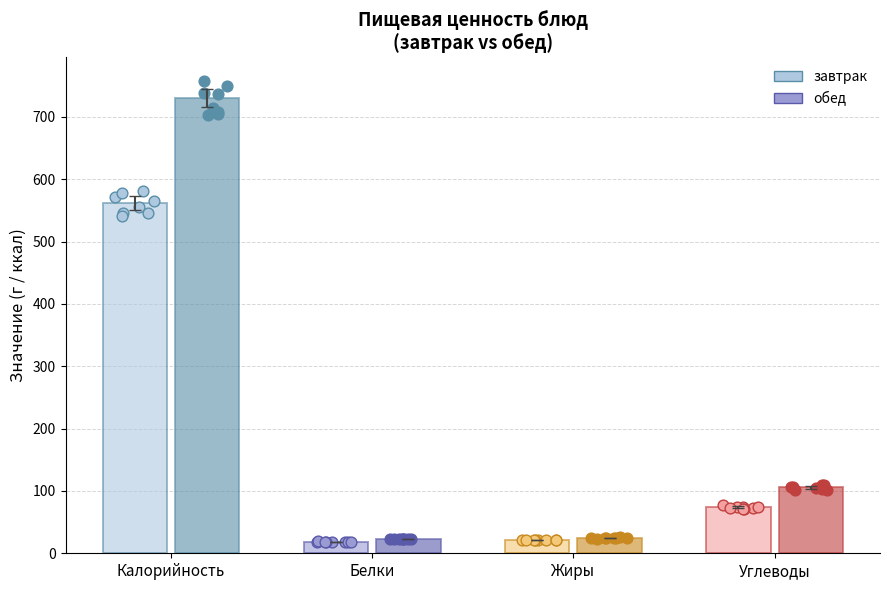

At how many categories does at least one series exceed 634?

1